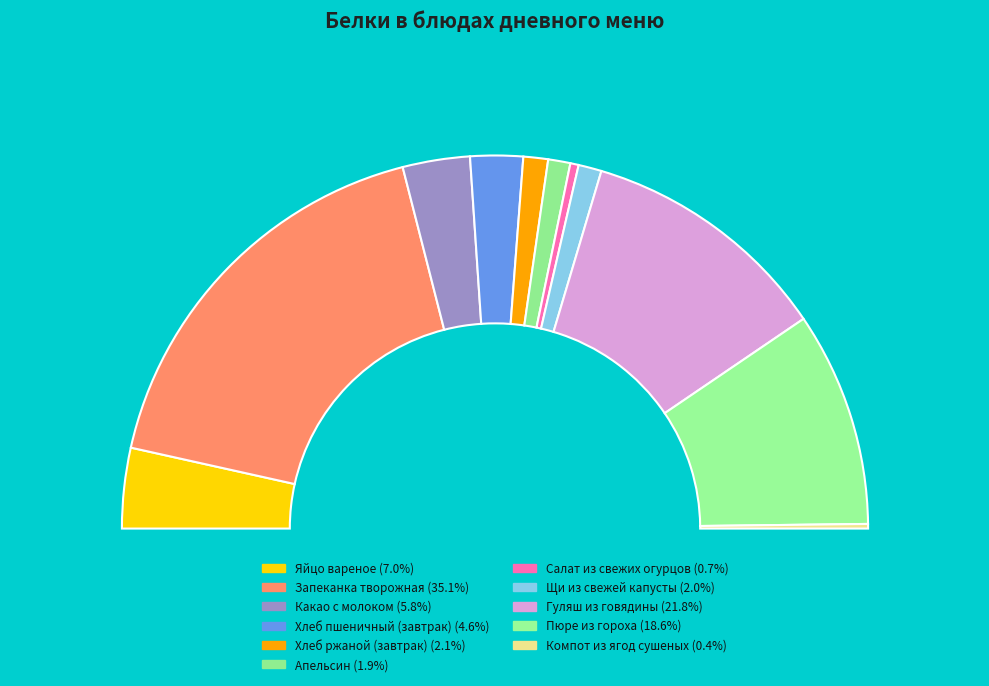

Combined, do Хлеб ржаной (завтрак) and Яйцо вареное account for over 50%?

No